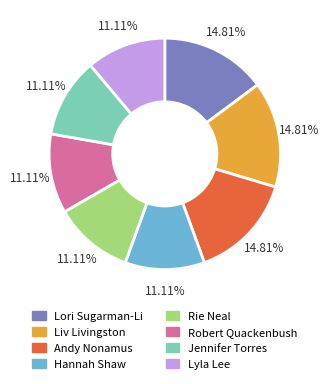

Which has a higher value, Lori Sugarman-Li or Robert Quackenbush?

Lori Sugarman-Li